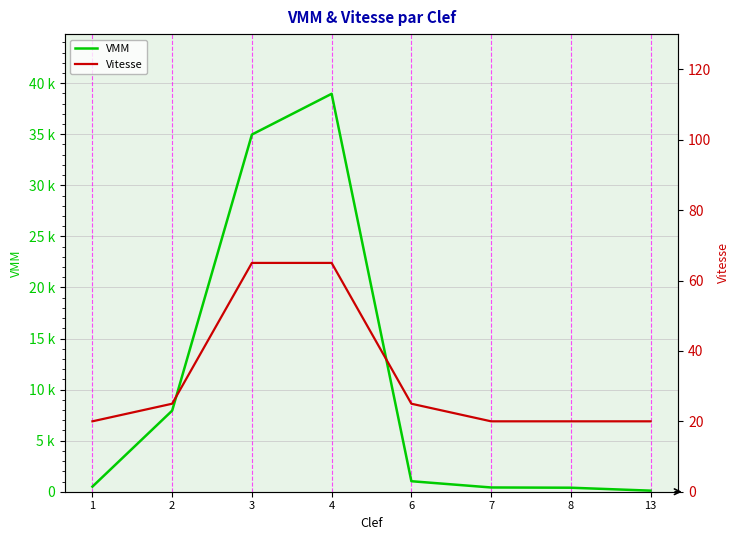

Does the chart display data point markers on the line(s)?

No